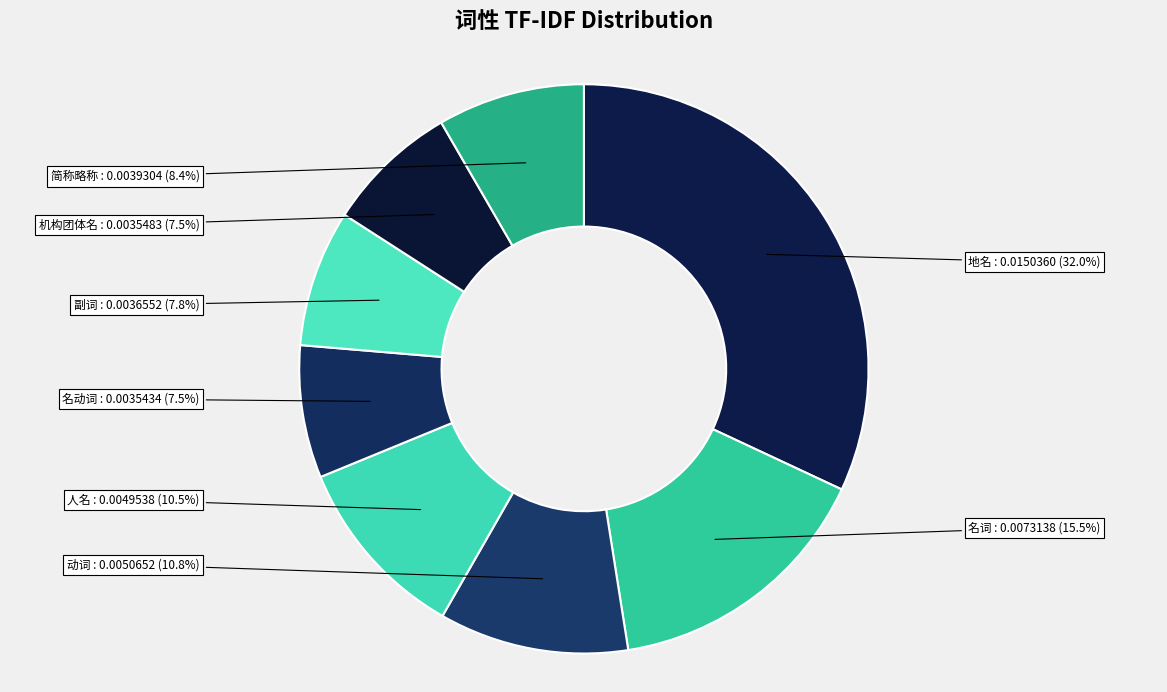

Count the number of slices in the pie.

8